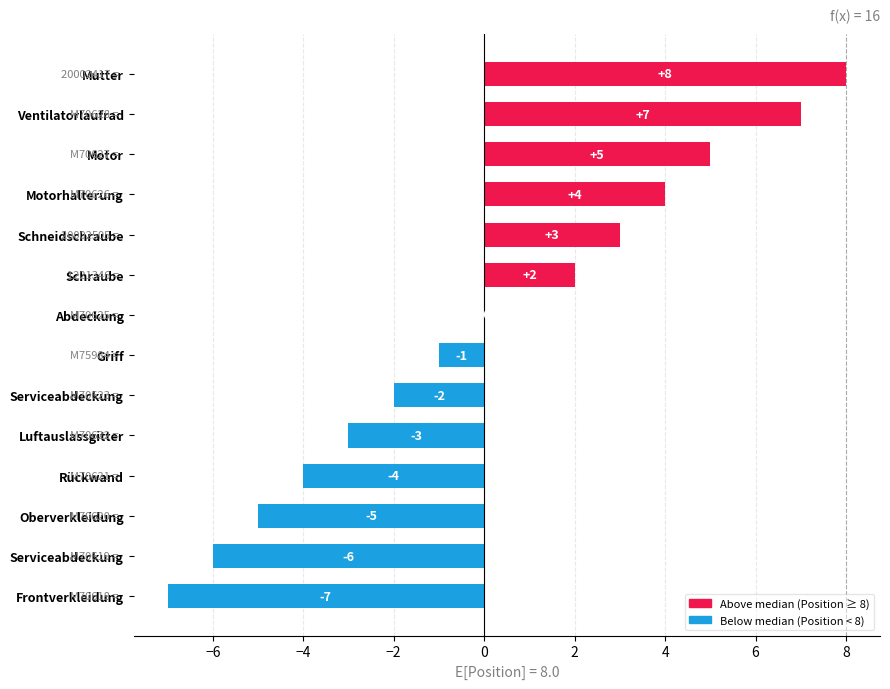

Which label corresponds to the smallest value in the chart?

Frontverkleidung